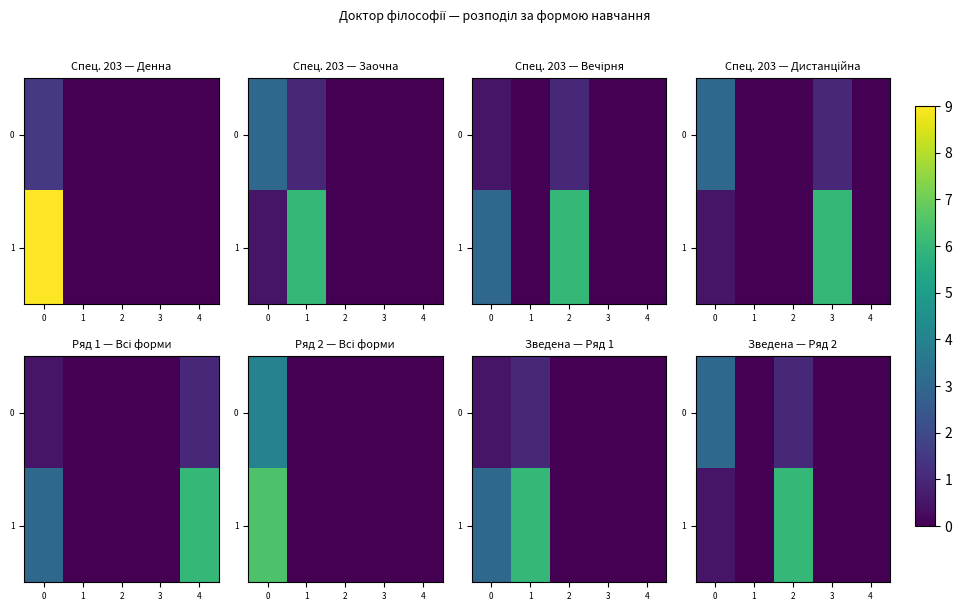

Between 3 and 1, which is larger?

3